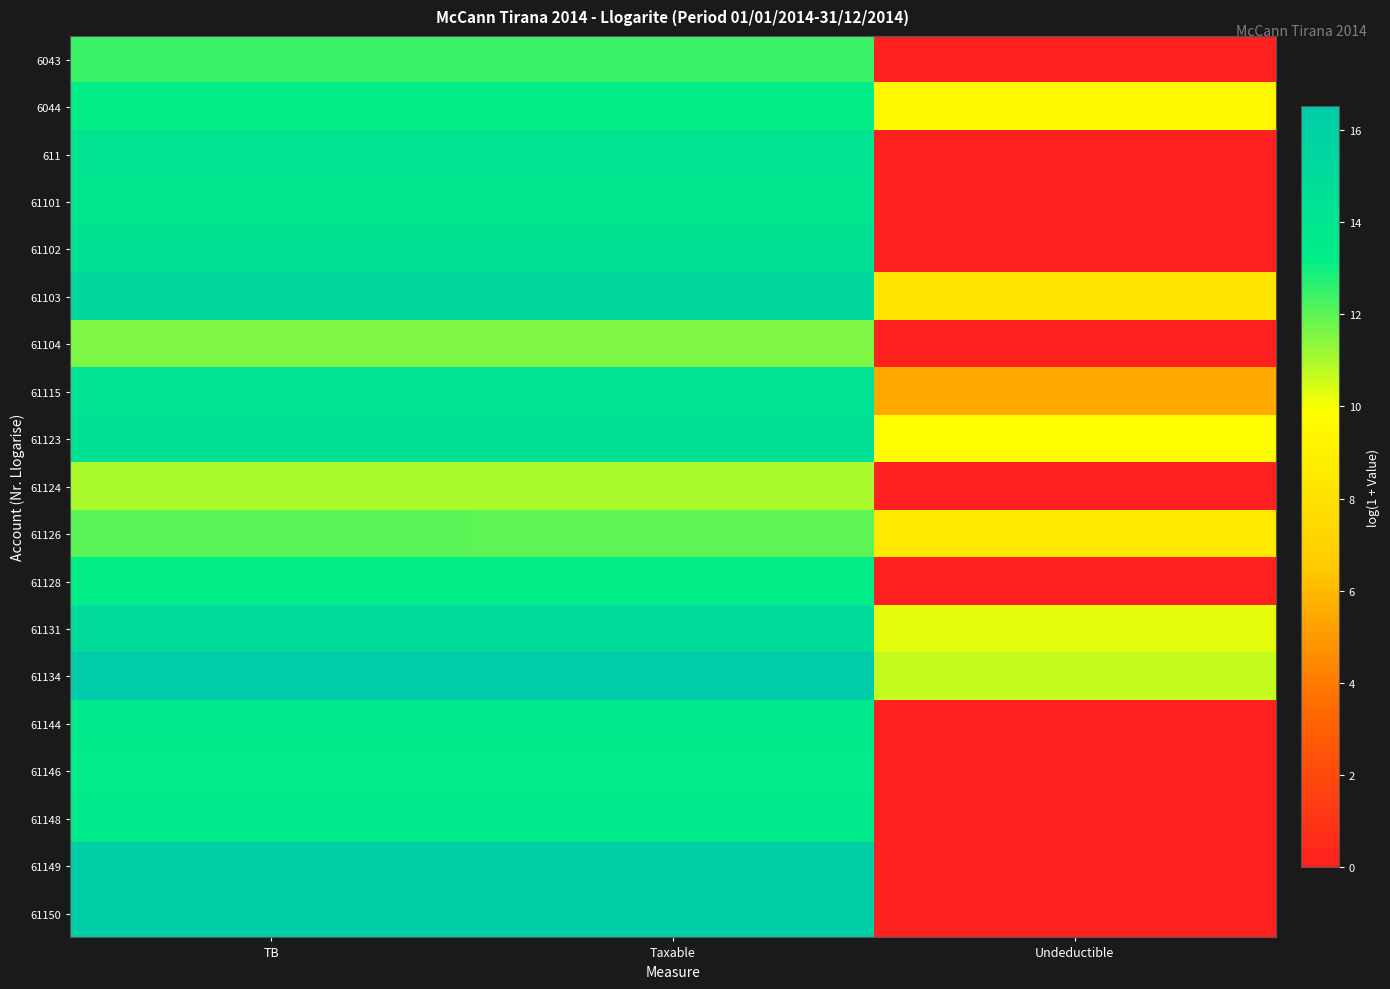

Between TB and Undeductible, which is larger?

TB